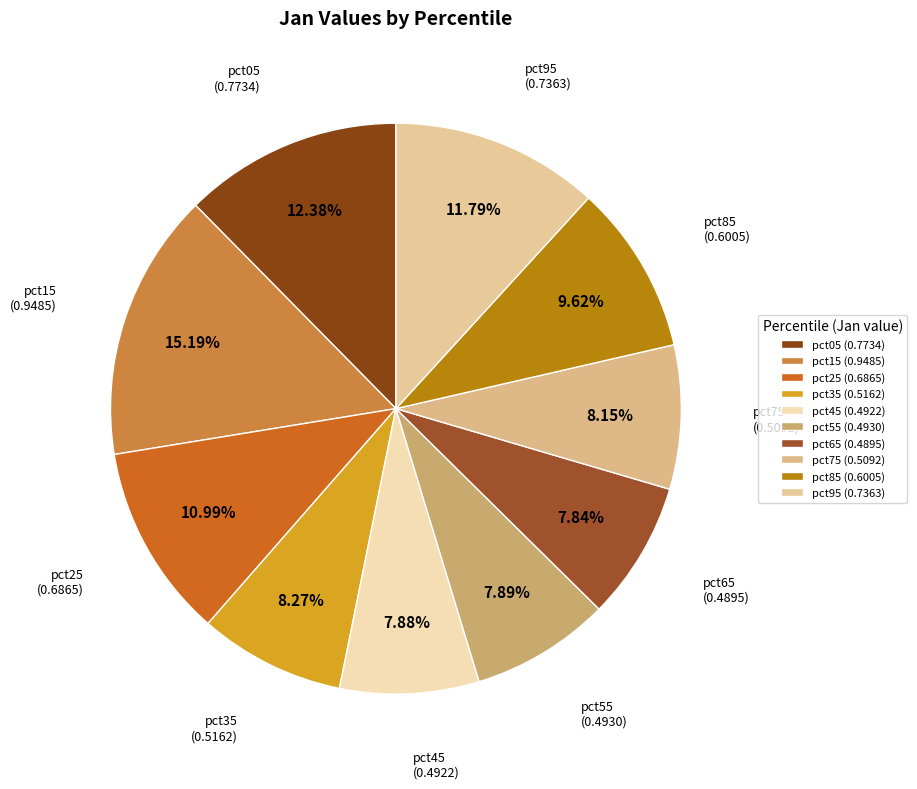

How many slices are in this pie chart?

10